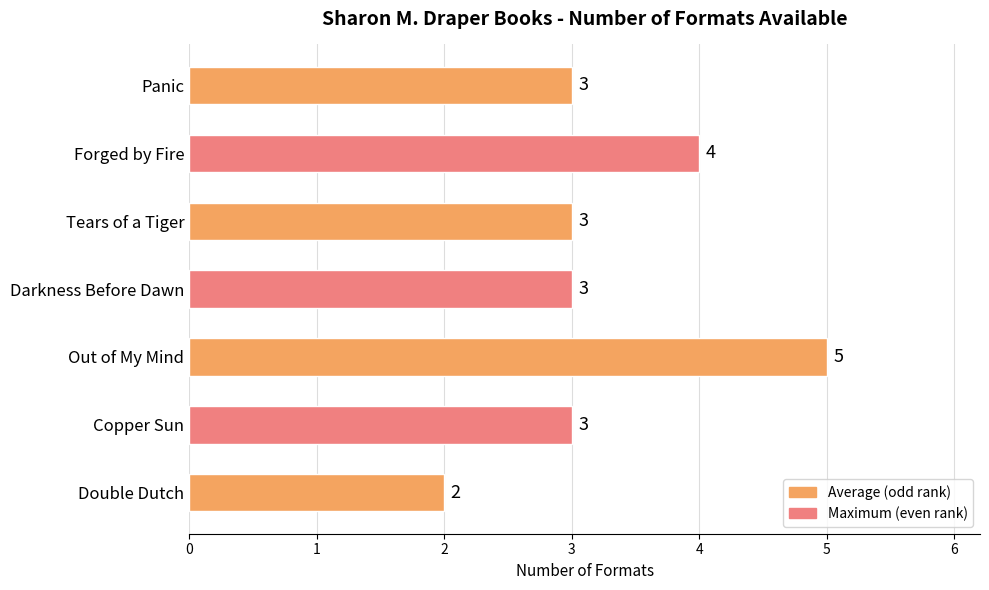

What is the sum of all values?

23